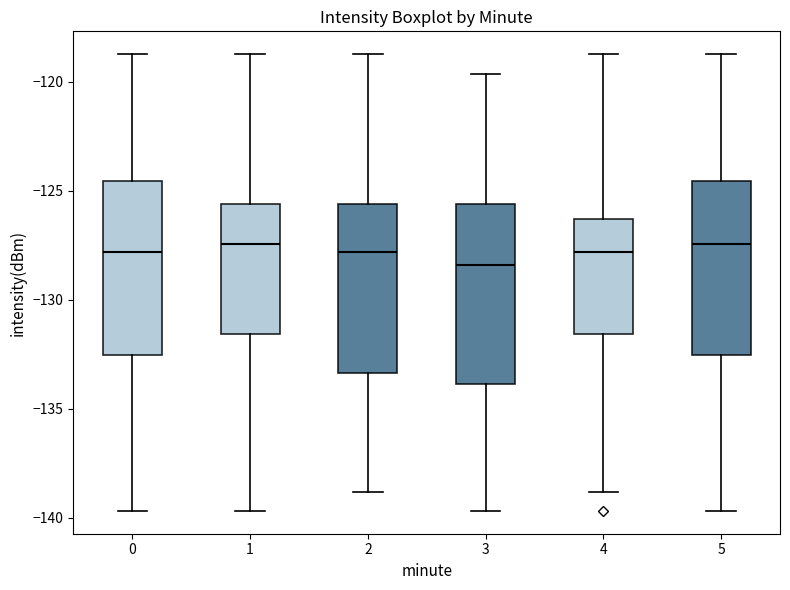

Reading left to right, transcribe this box plot: for each box, give where its median line is, the range the box spans, and where its two whiskers end, as read against the y-axis. The values are not printed on the chart, so give them approximately, as read against the axis.

0: median -128.0, box -132.5 to -124.5, whiskers -139.5 to -118.5
1: median -127.5, box -131.5 to -125.5, whiskers -139.5 to -118.5
2: median -128.0, box -133.5 to -125.5, whiskers -139.0 to -118.5
3: median -128.5, box -134.0 to -125.5, whiskers -139.5 to -119.5
4: median -128.0, box -131.5 to -126.5, whiskers -139.0 to -118.5
5: median -127.5, box -132.5 to -124.5, whiskers -139.5 to -118.5